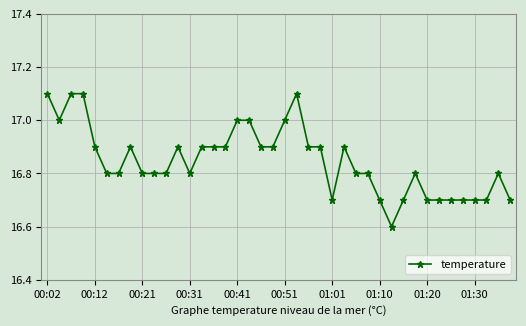

What is the value of the 1st point from the left?

17.1